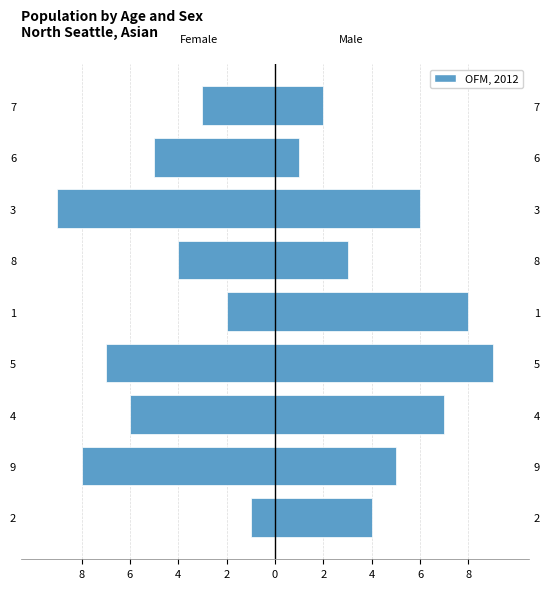

Rank the series by their average value, from lowest to highest.

Female, Male